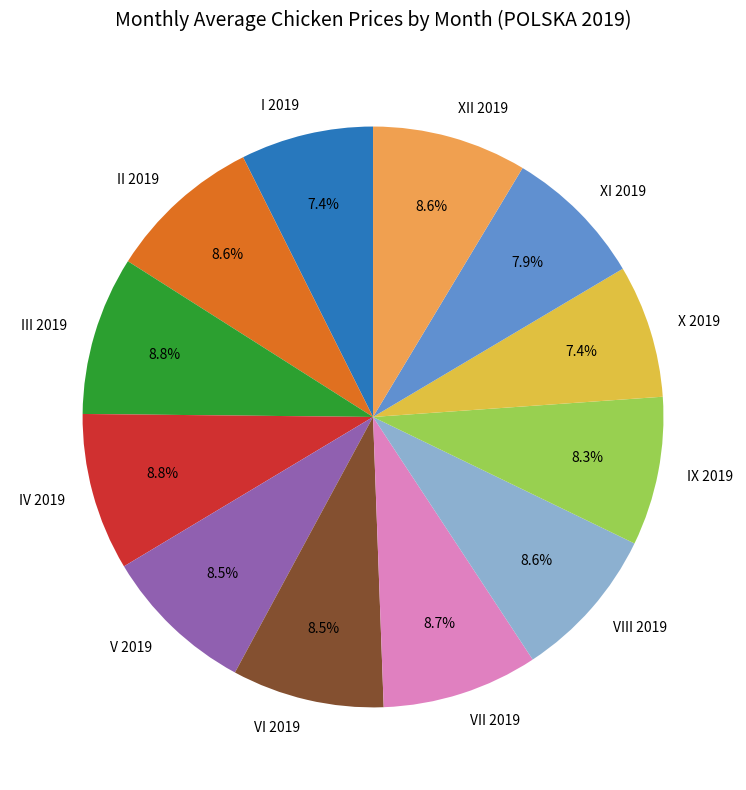

Combined, do XI 2019 and VII 2019 account for over 50%?

No